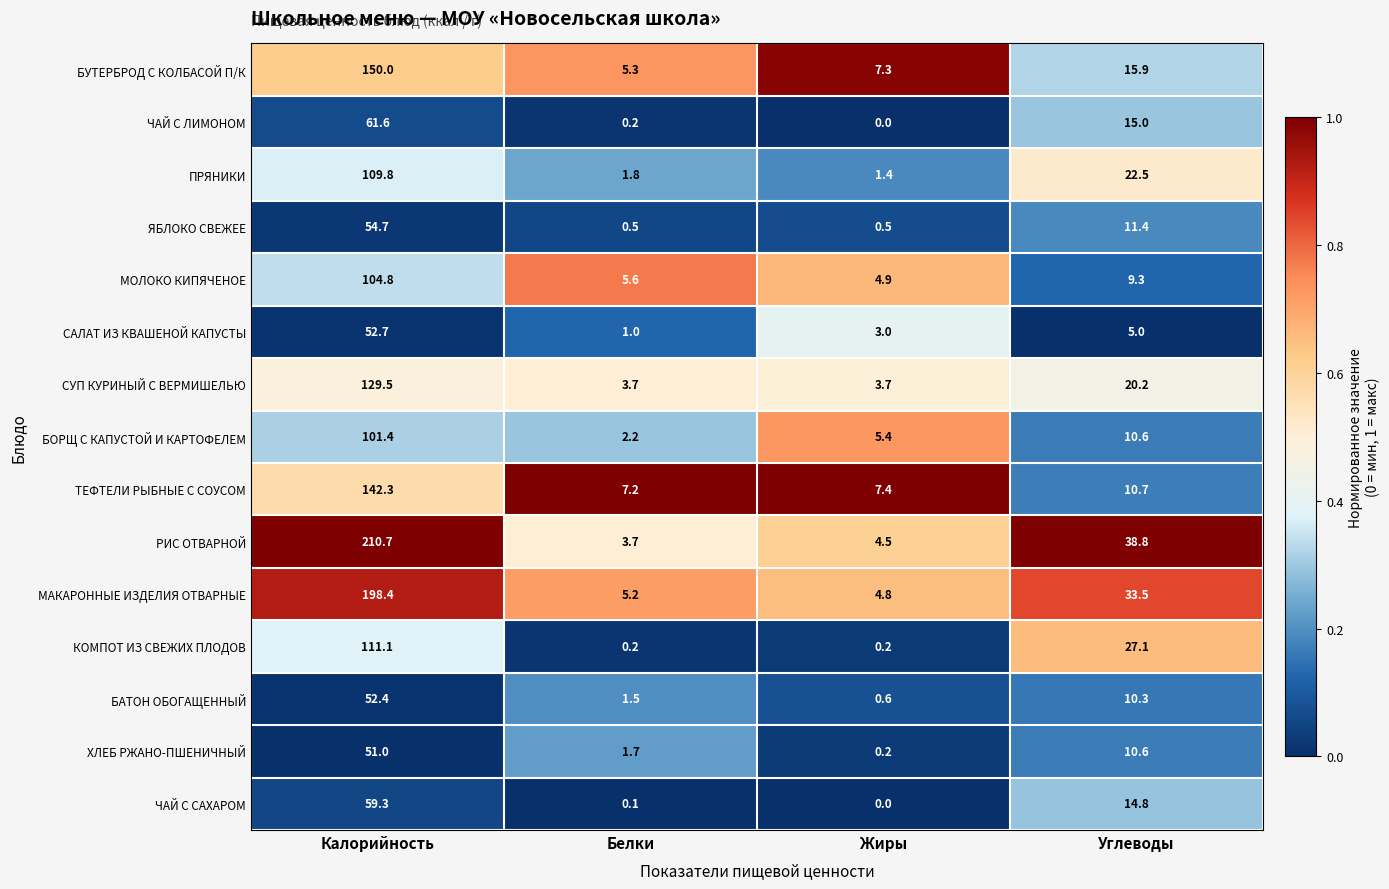

Which category has the highest value in the БАТОН ОБОГАЩЕННЫЙ series?

Калорийность